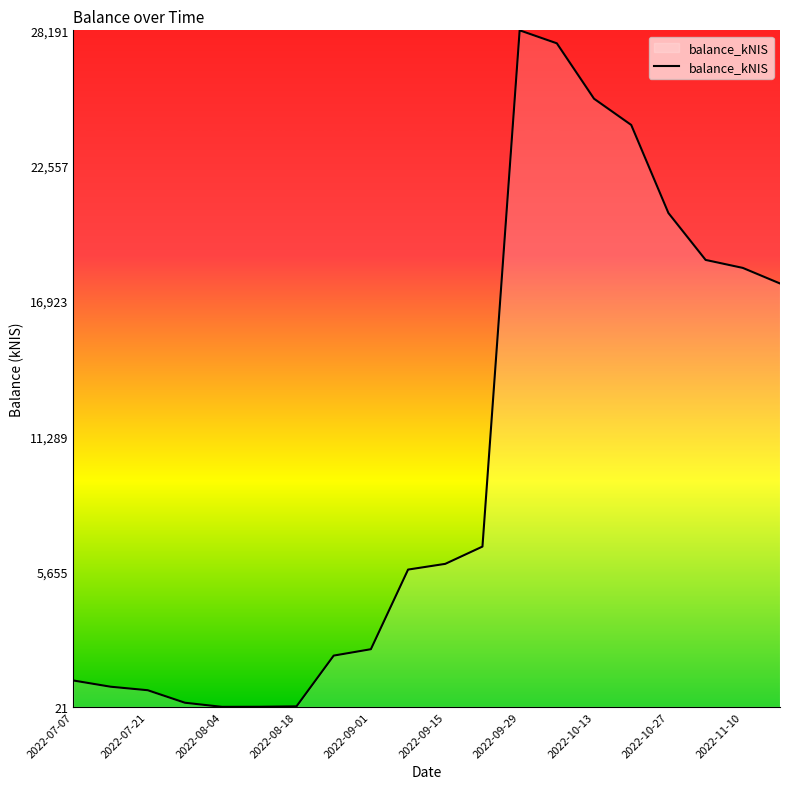

What is the maximum value shown in the chart?

28191.2